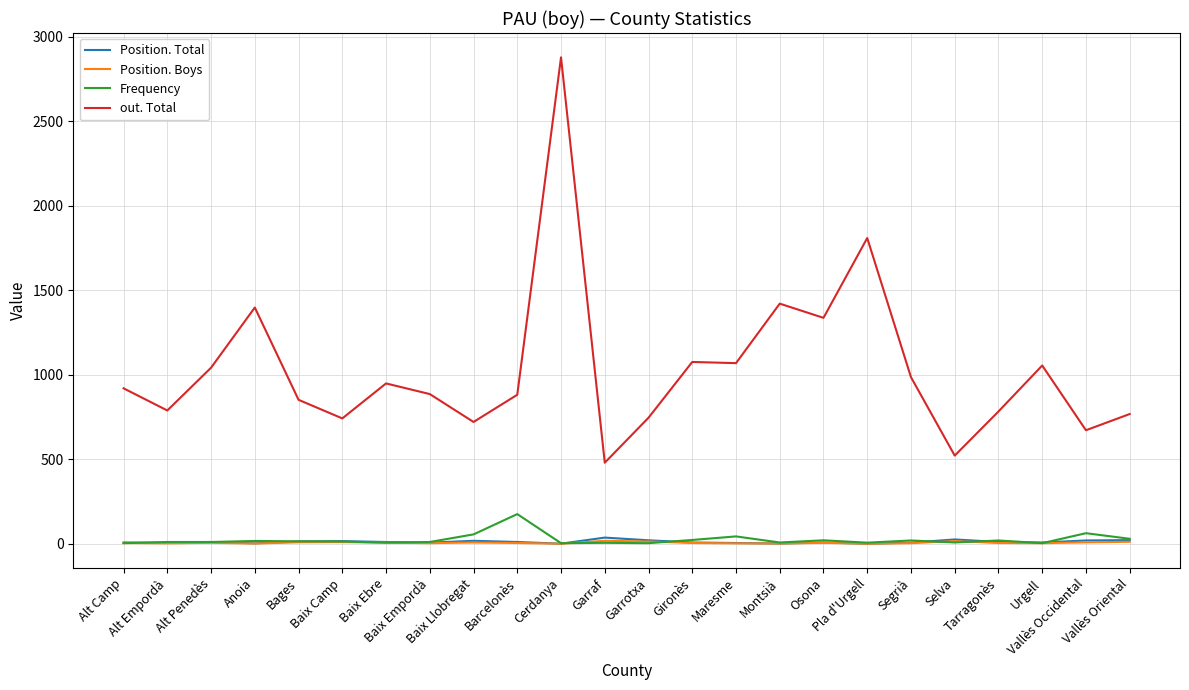

What are all the series names shown in the legend?

Position. Total, Position. Boys, Frequency, out. Total